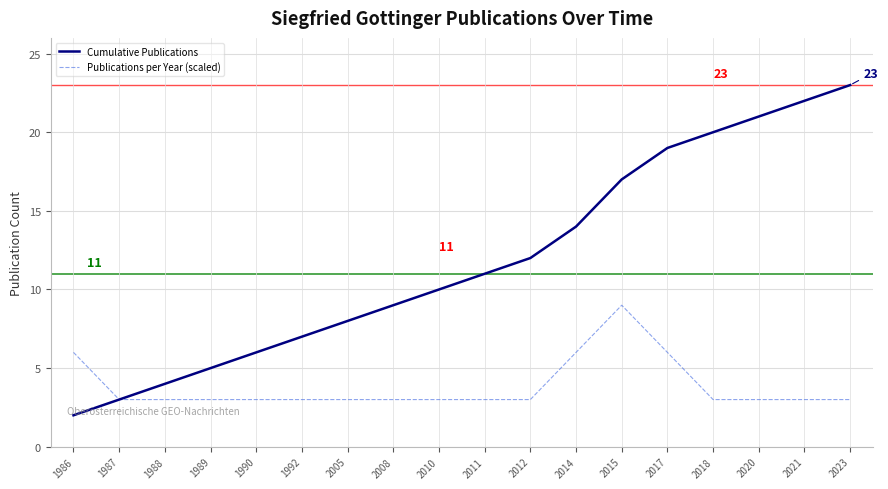

What is the approximate value of Publications per Year (scaled) at 2014?

6